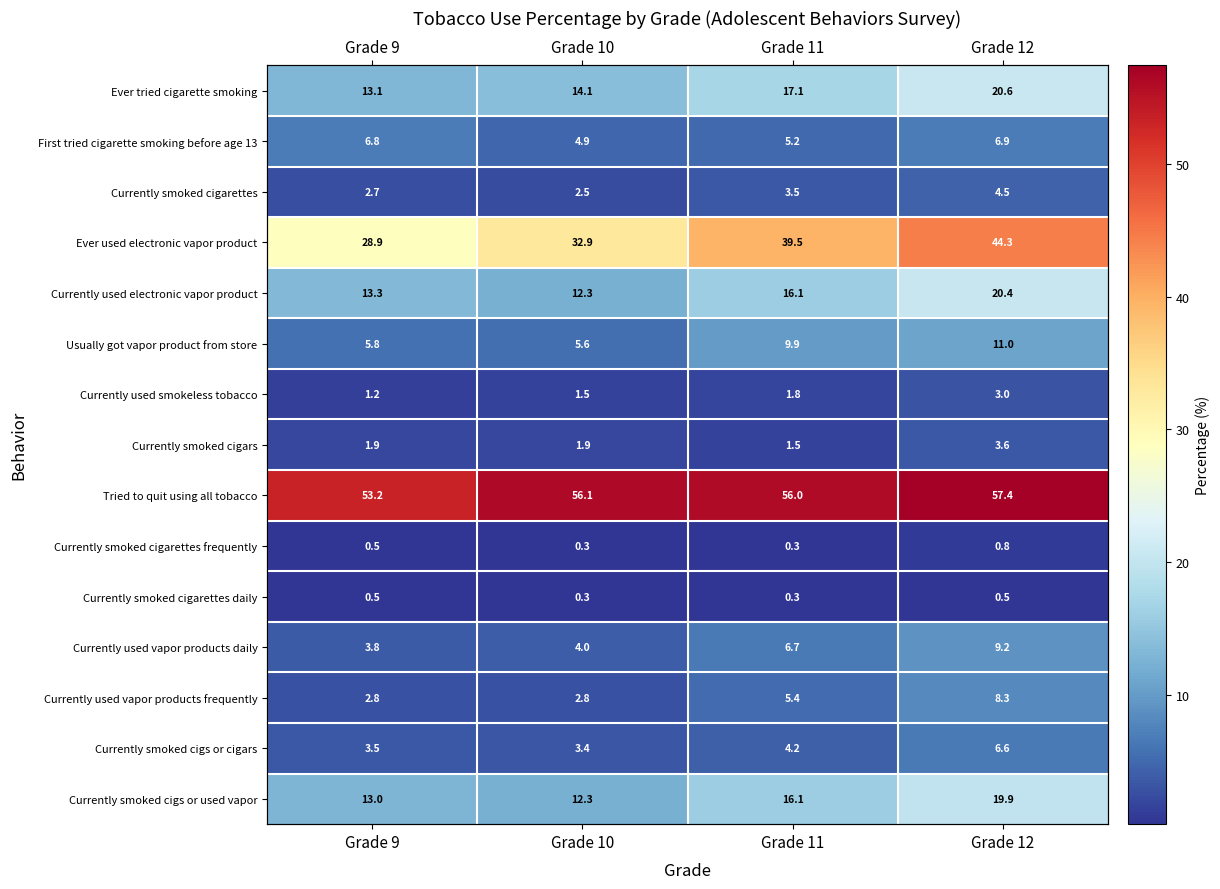

The value of Usually got vapor product from store at Grade 12 is 11.0. True or false?

True